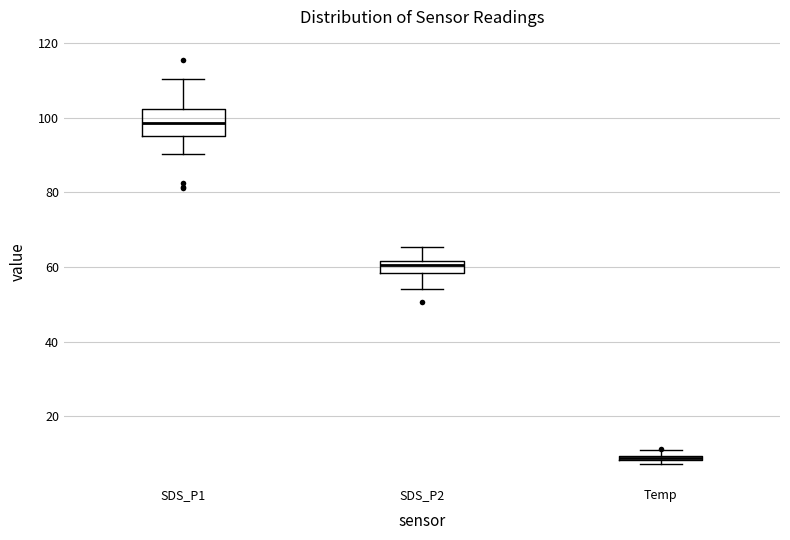

Where does the lower whisker of the box for SDS_P2 end on the y-axis? The values are not printed on the chart, so give them approximately, as read against the axis.

54